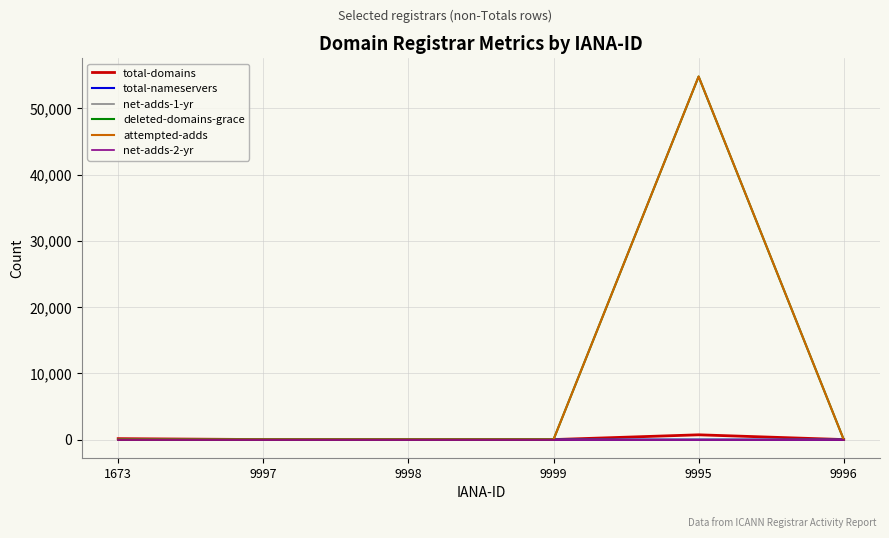

What is the difference between the highest and lowest values at 9995?

54831